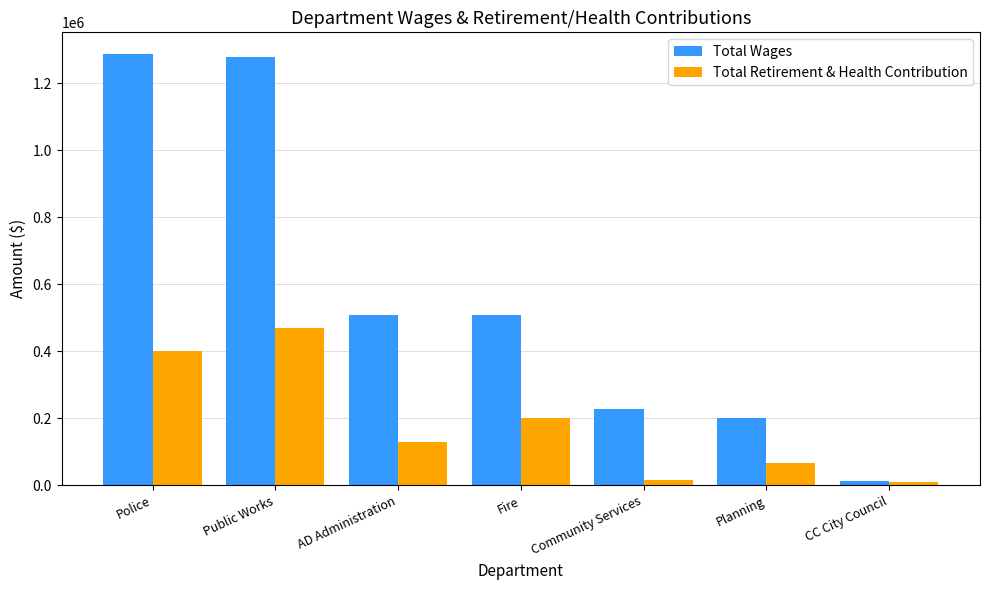

What is the value of the Total Retirement & Health Contribution bar at the 7th from the left?

9735